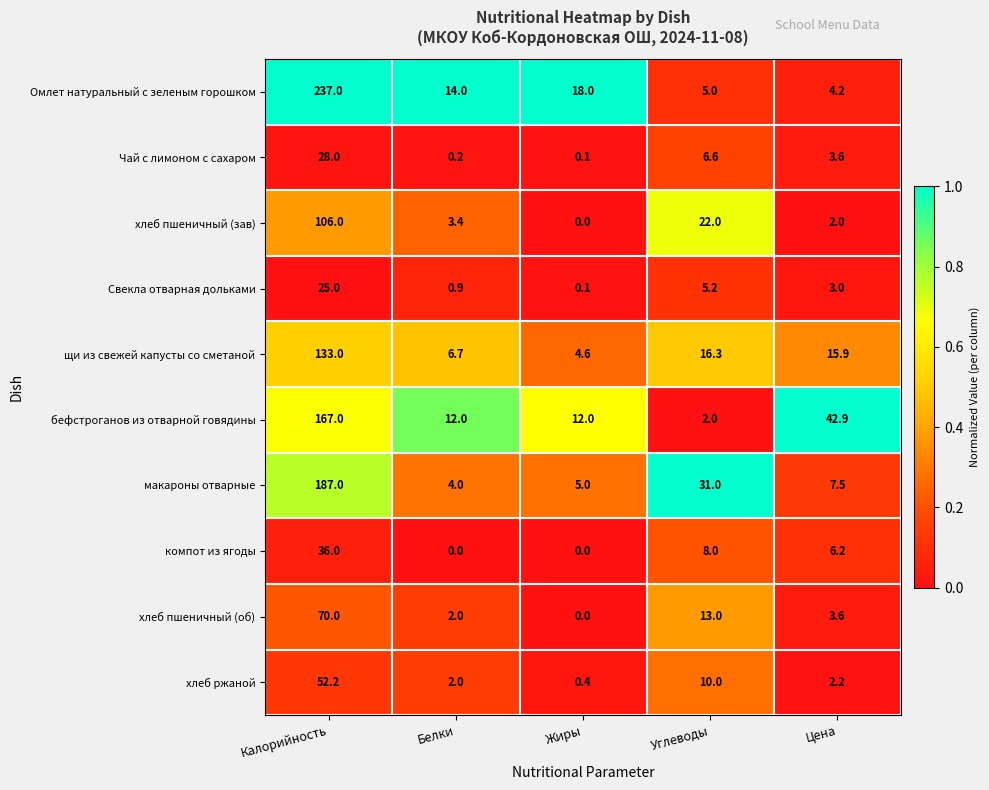

Rank the series by their maximum value, from lowest to highest.

Свекла отварная дольками, Чай с лимоном с сахаром, компот из ягоды, хлеб ржаной, хлеб пшеничный (об), хлеб пшеничный (зав), щи из свежей капусты со сметаной, бефстроганов из отварной говядины, макароны отварные, Омлет натуральный с зеленым горошком